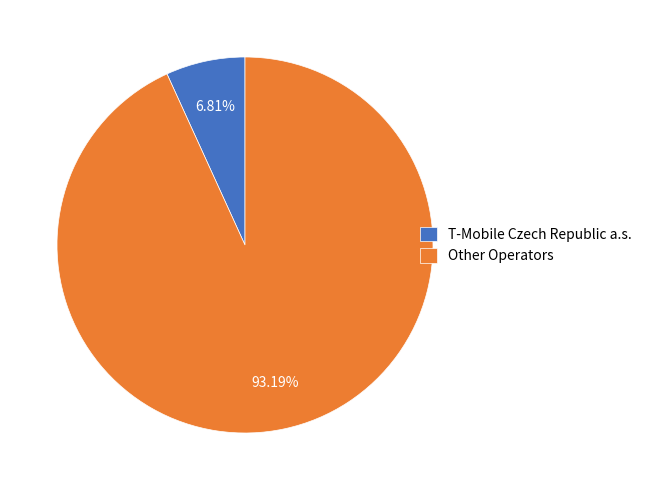

To the nearest percent, what is the average slice percentage?

50%